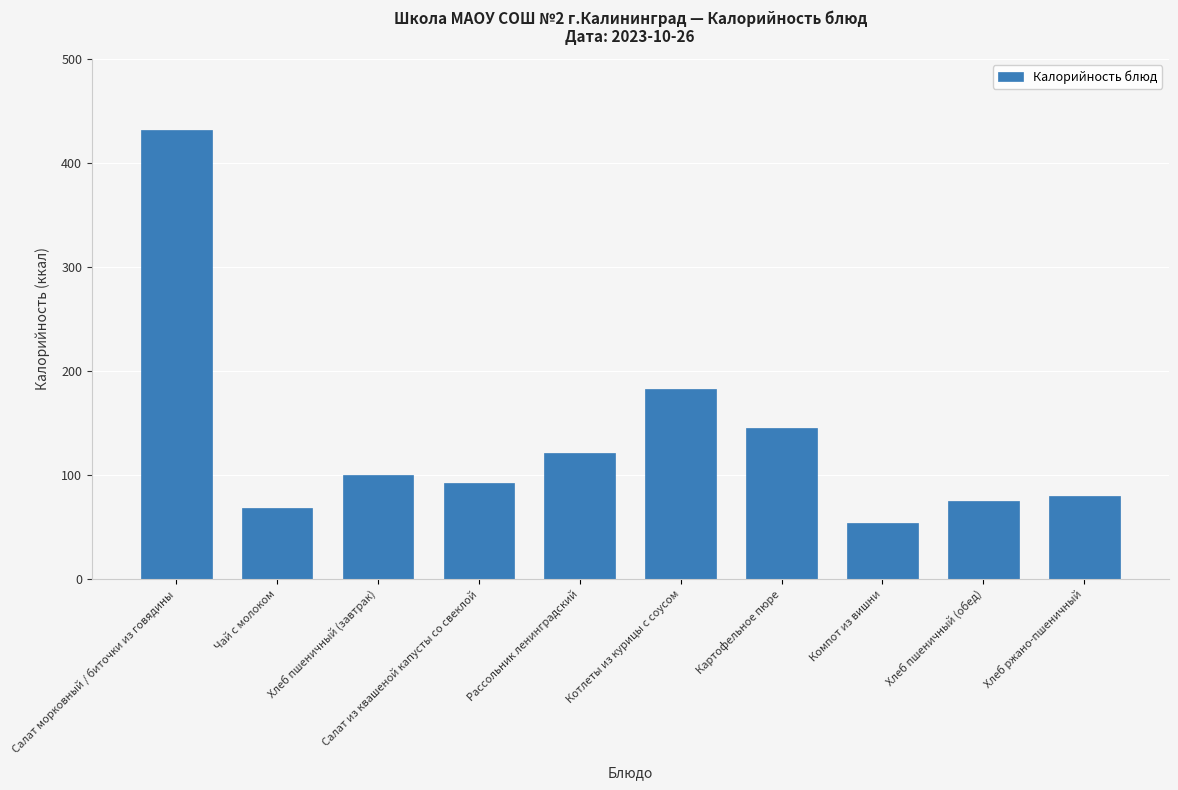

How many data points are less than 100?

5